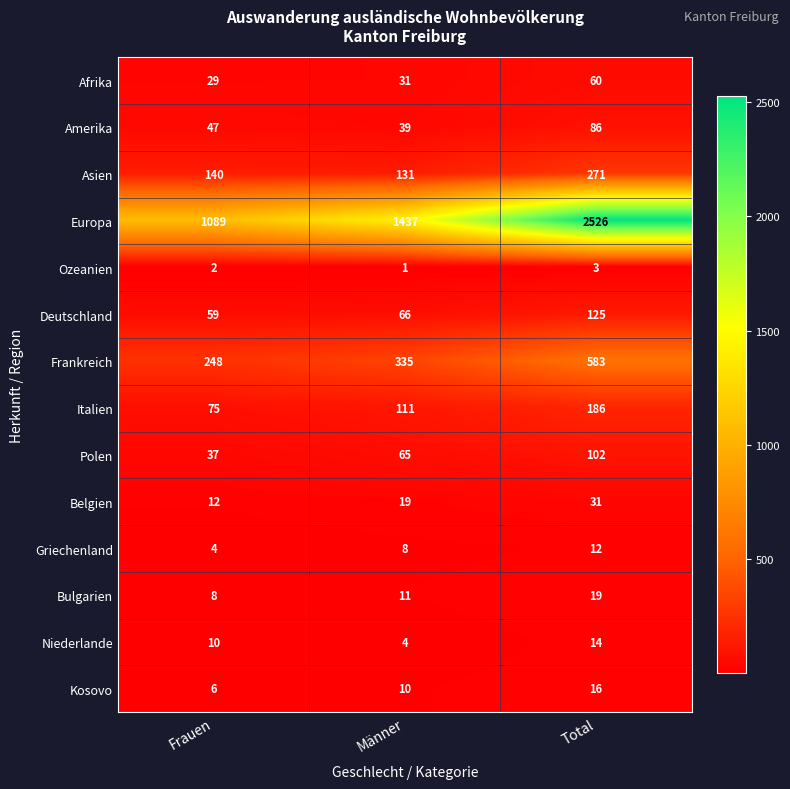

What is the approximate value of Kosovo at Männer, to the nearest 5?

10